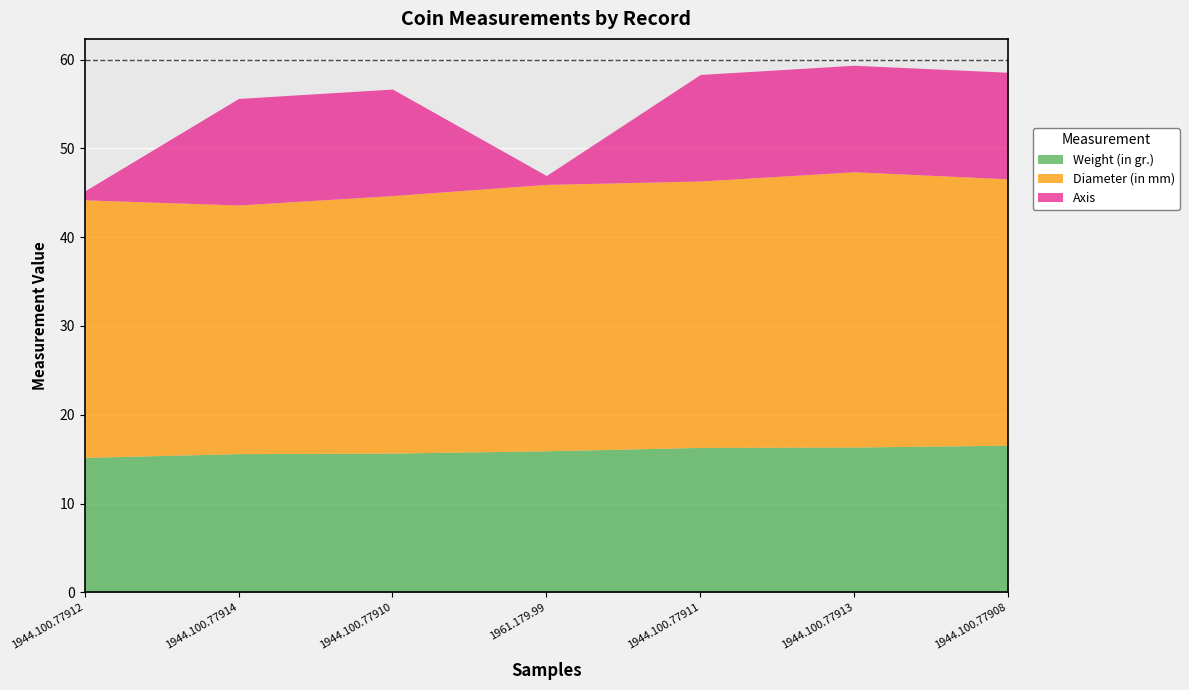

True or false: Diameter (in mm) has a value of 41.8 at 1944.100.77914.

False